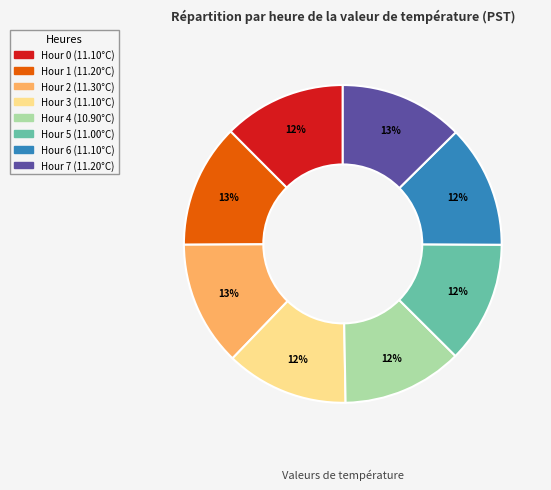

True or false: Hour 6 accounts for 12% of the total.

True